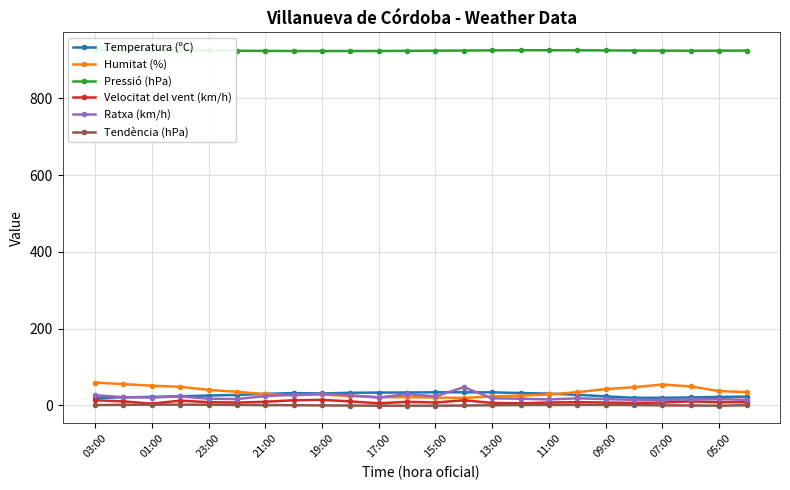

True or false: Humitat (%) has more than 0 points higher than both neighbors.

True